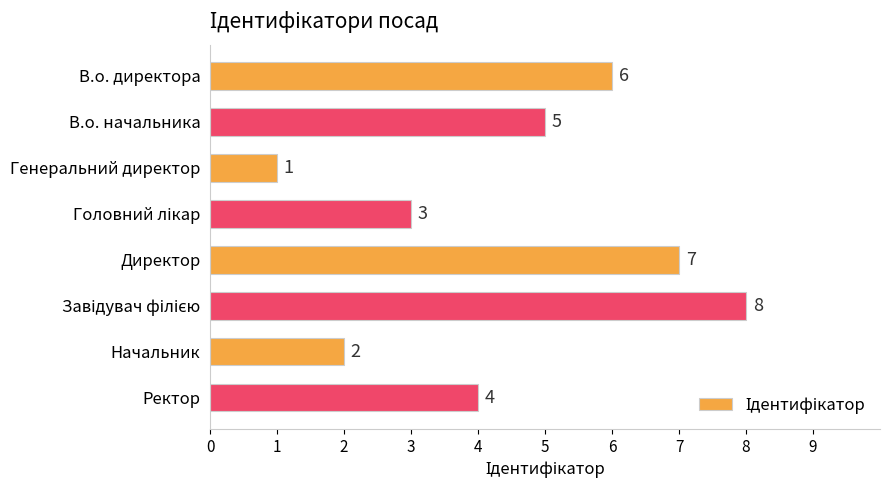

Count the values in the range 3 to 7.

5